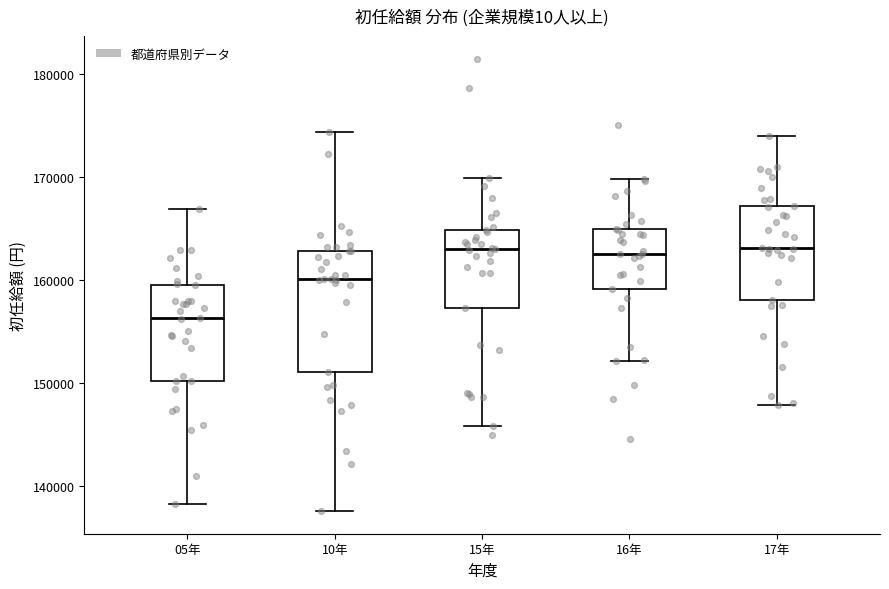

Comparing the boxes themselves (not the whiskers), which one is the tallest?

10年